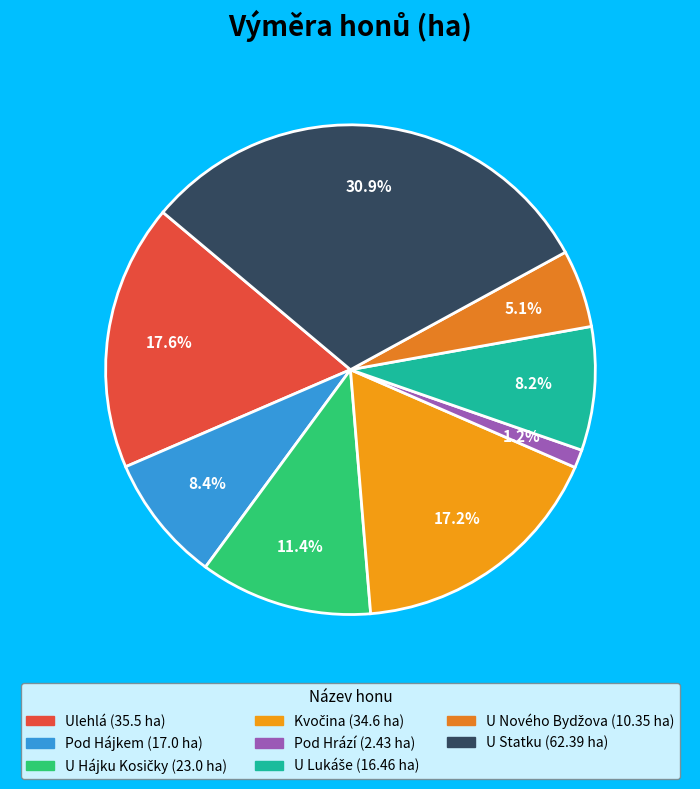

Does U Statku represent more than half of the total?

No